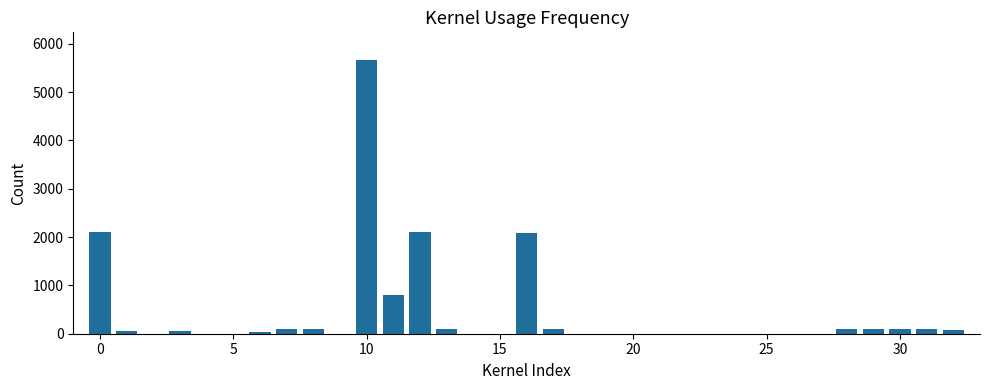

What is the greatest value displayed?

5668.6